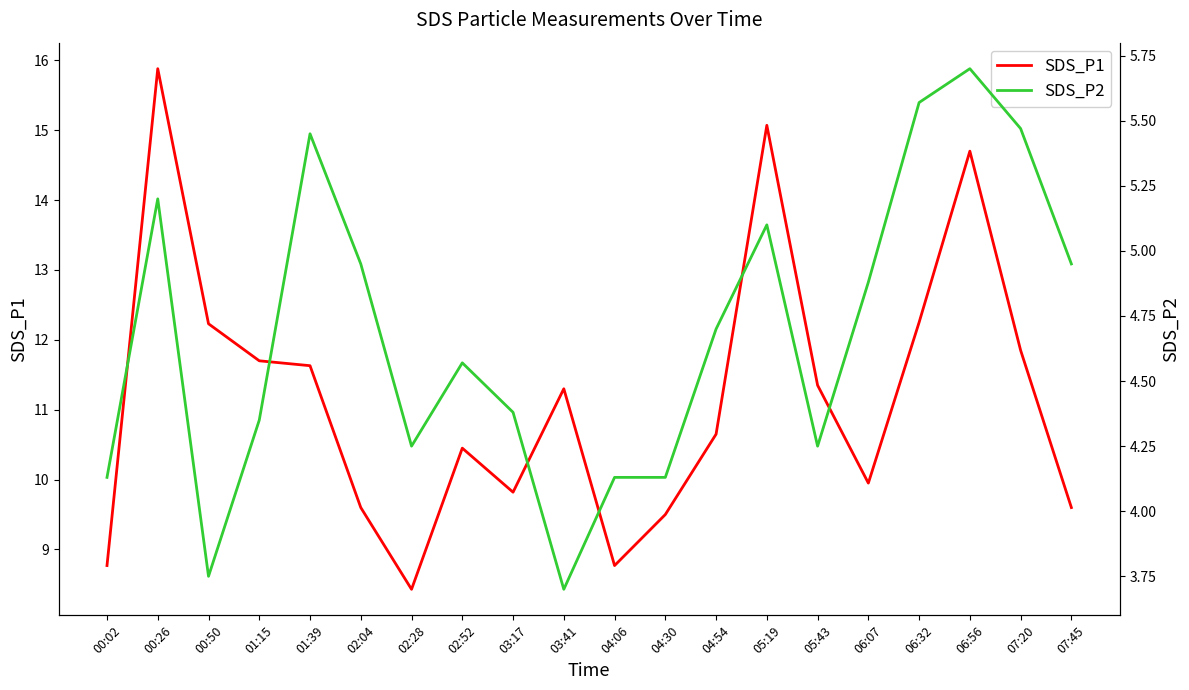

What is the sum of the SDS_P2 values at 04:30 and 06:56?

9.8